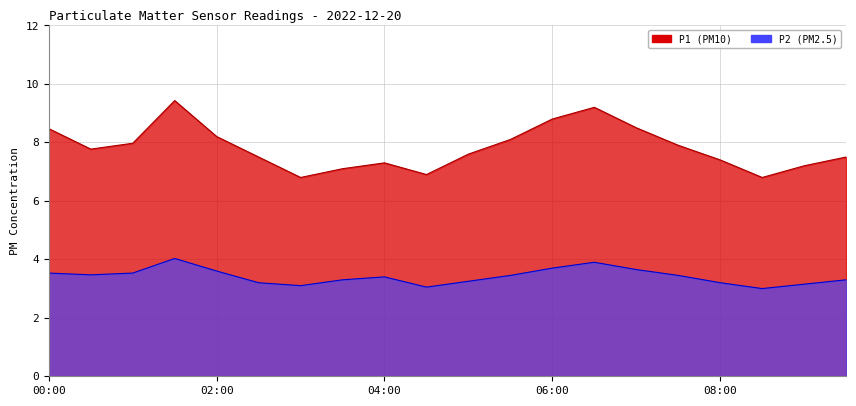

Rank the series by their average value, from lowest to highest.

P2, P1